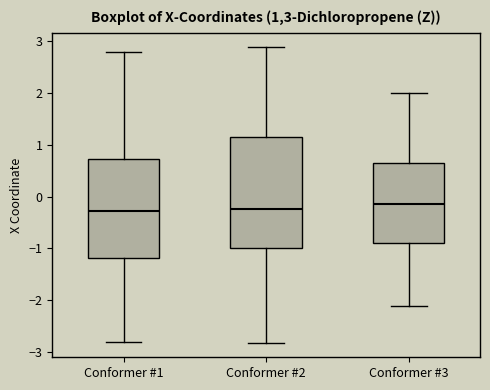

Reading left to right, transcribe this box plot: for each box, give where its median line is, the range the box spans, and where its two whiskers end, as read against the y-axis. The values are not printed on the chart, so give them approximately, as read against the axis.

Conformer #1: median -0.3, box -1.2 to 0.7, whiskers -2.8 to 2.8
Conformer #2: median -0.2, box -1.0 to 1.2, whiskers -2.8 to 2.9
Conformer #3: median -0.1, box -0.9 to 0.7, whiskers -2.1 to 2.0